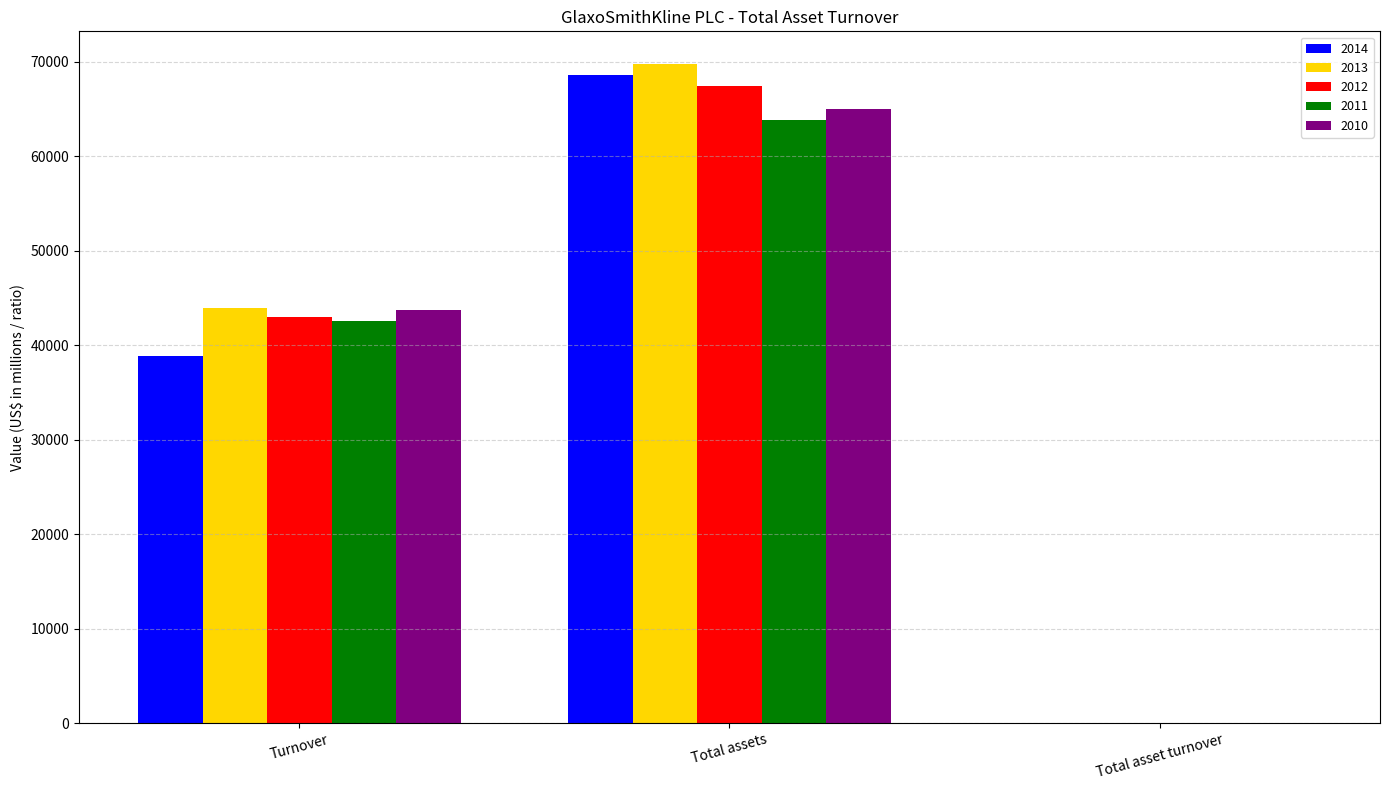

At which label is 2011 closest to 31914?

Turnover